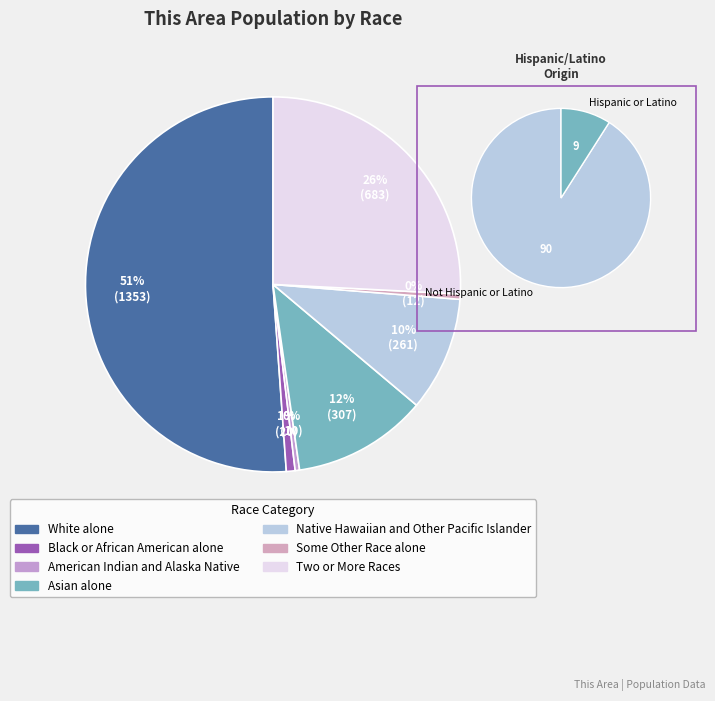

To the nearest percent, what portion does Asian alone represent?

12%